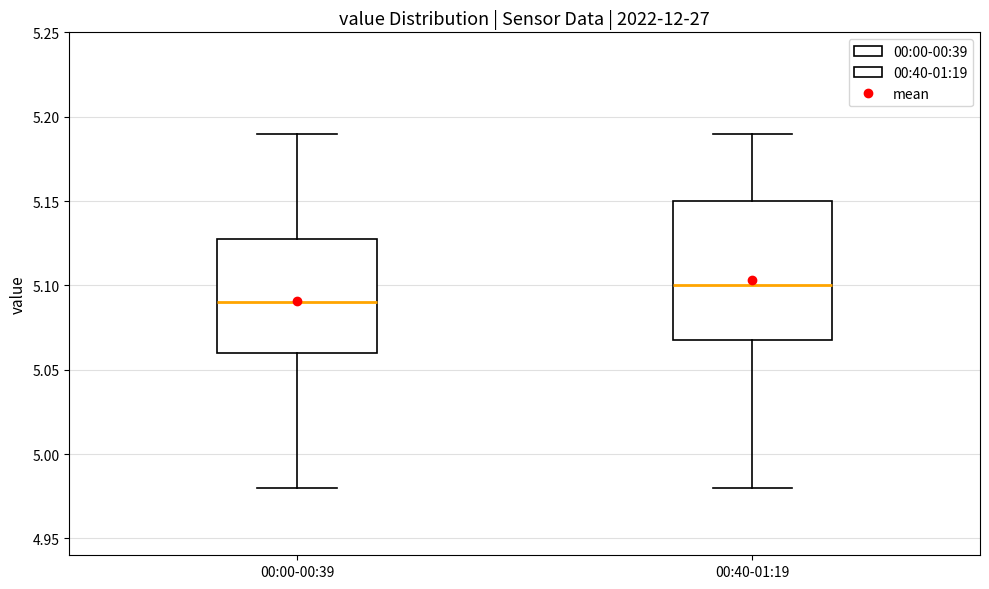

Which box is the tallest, from its lower edge to its upper edge?

00:40-01:19